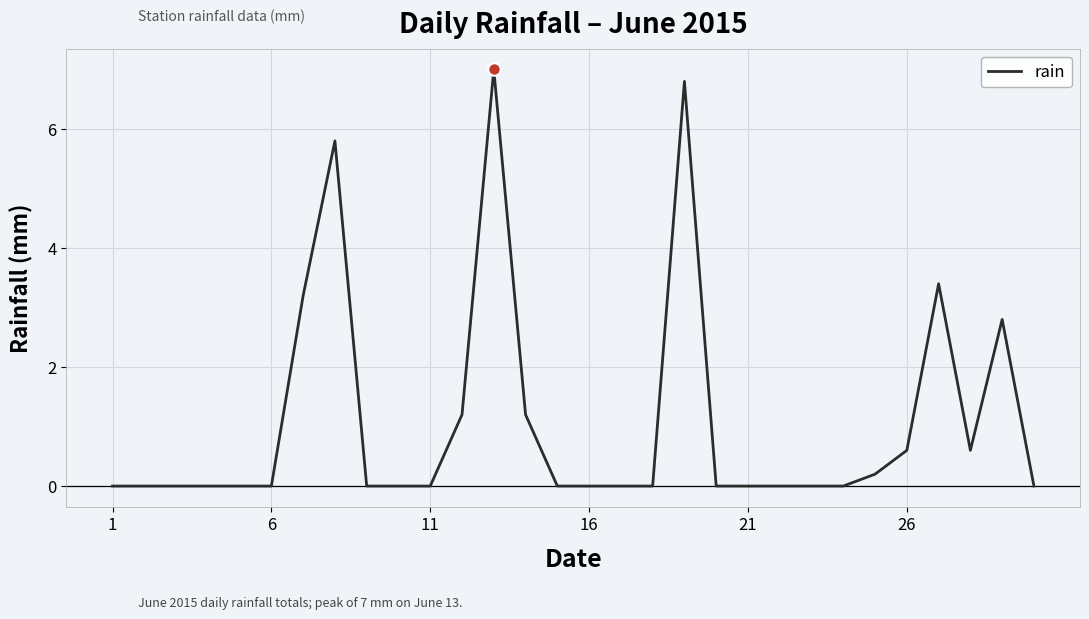

What is the difference between the maximum and minimum values?

7.0